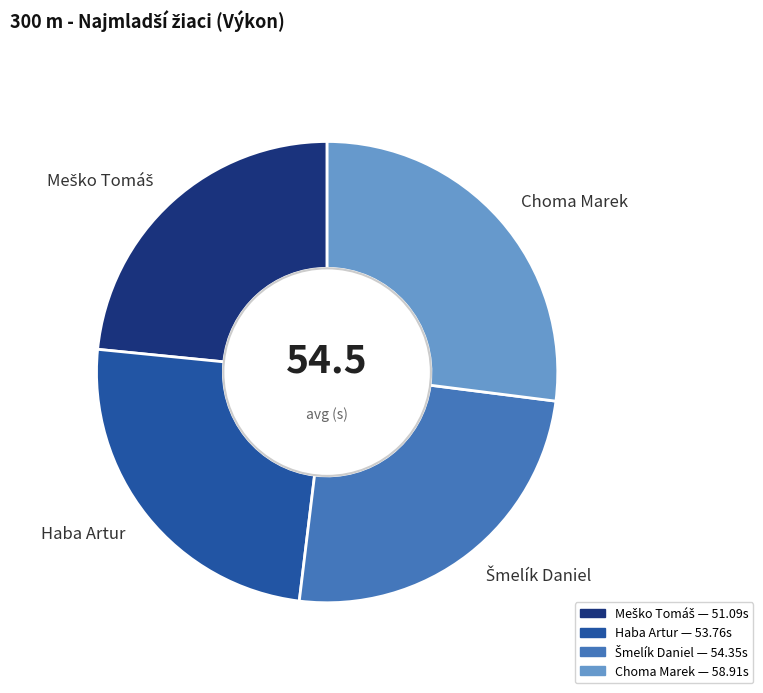

Do Haba Artur and Choma Marek together represent more than half of the pie?

Yes